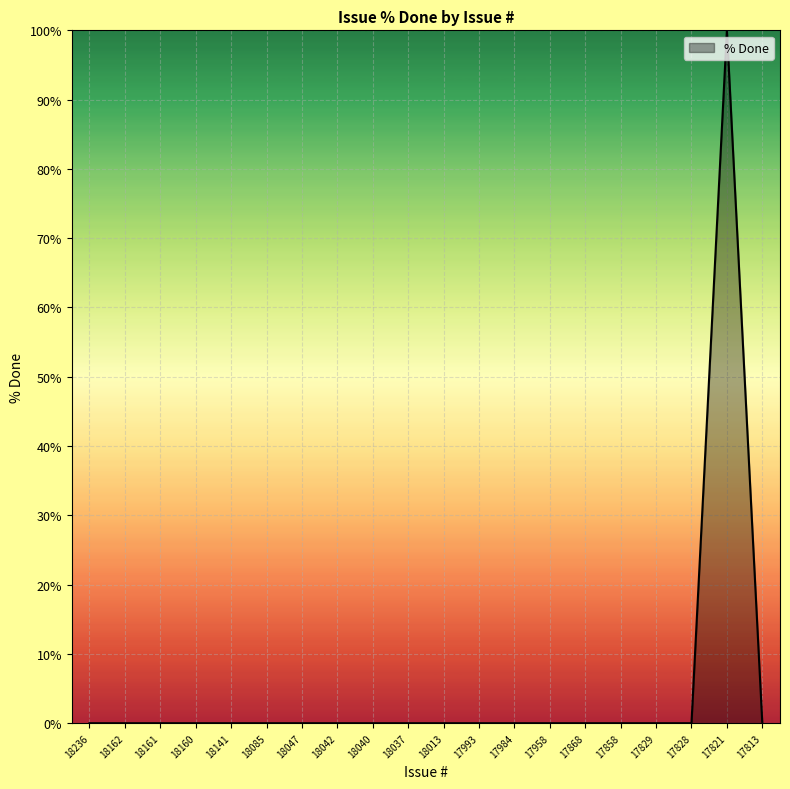

Is it true that the value at 18013 is 58?

False